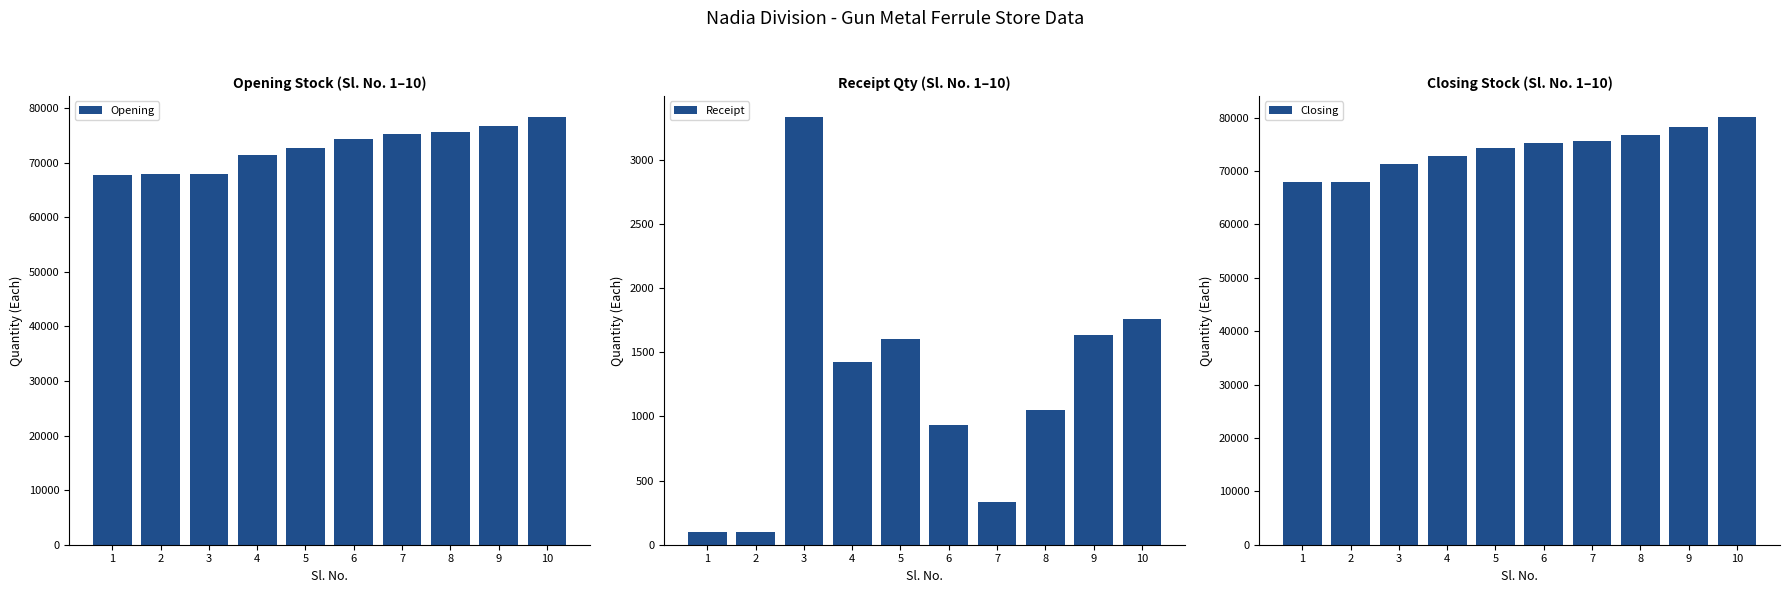

What is the difference between the maximum and minimum values in the Closing series?

12159